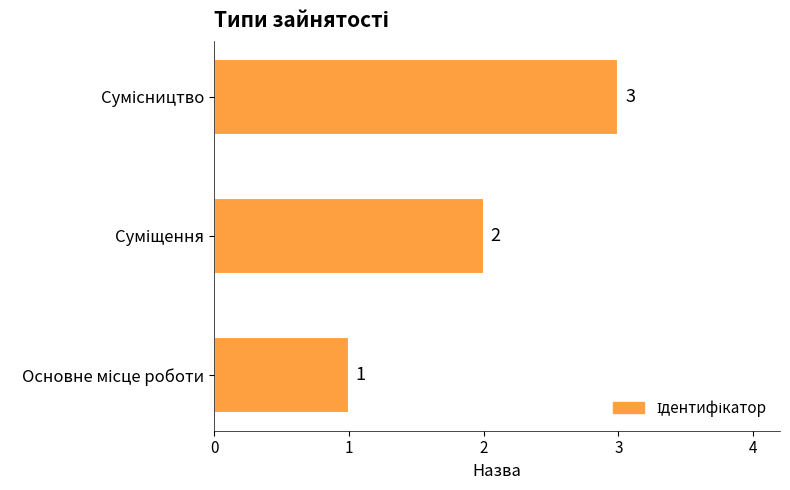

What is the greatest value displayed?

3